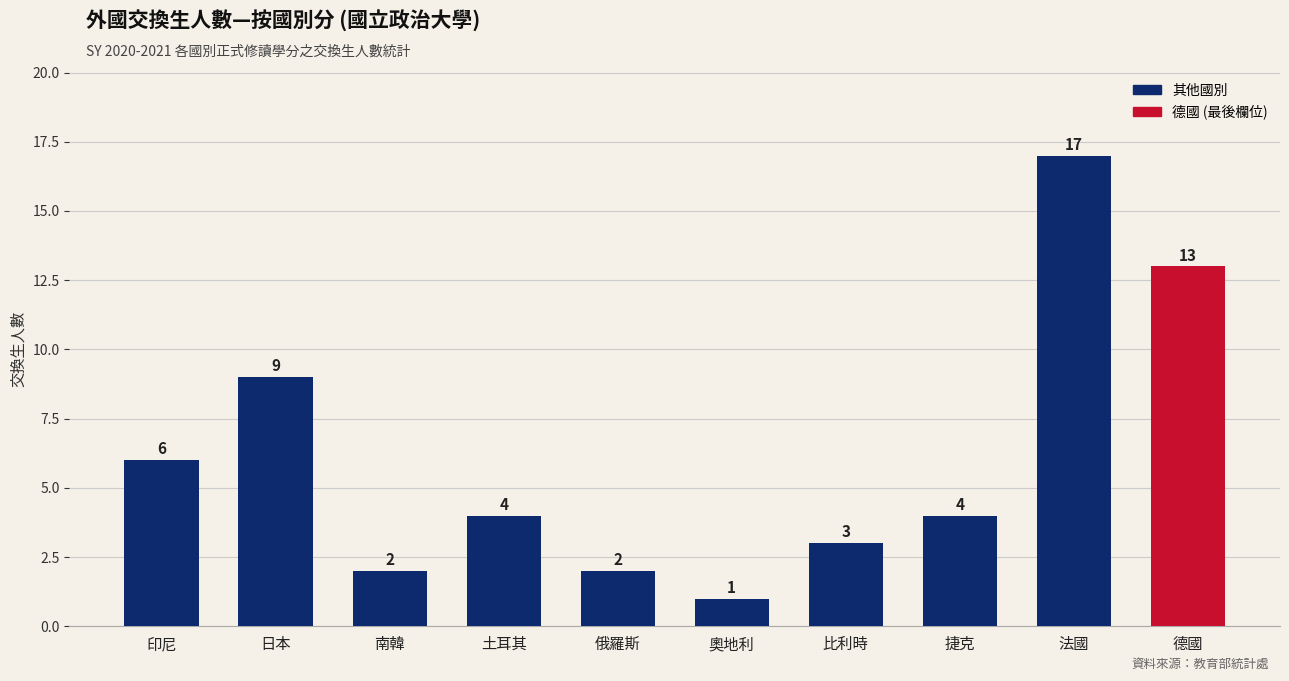

How many bars are there in total?

10